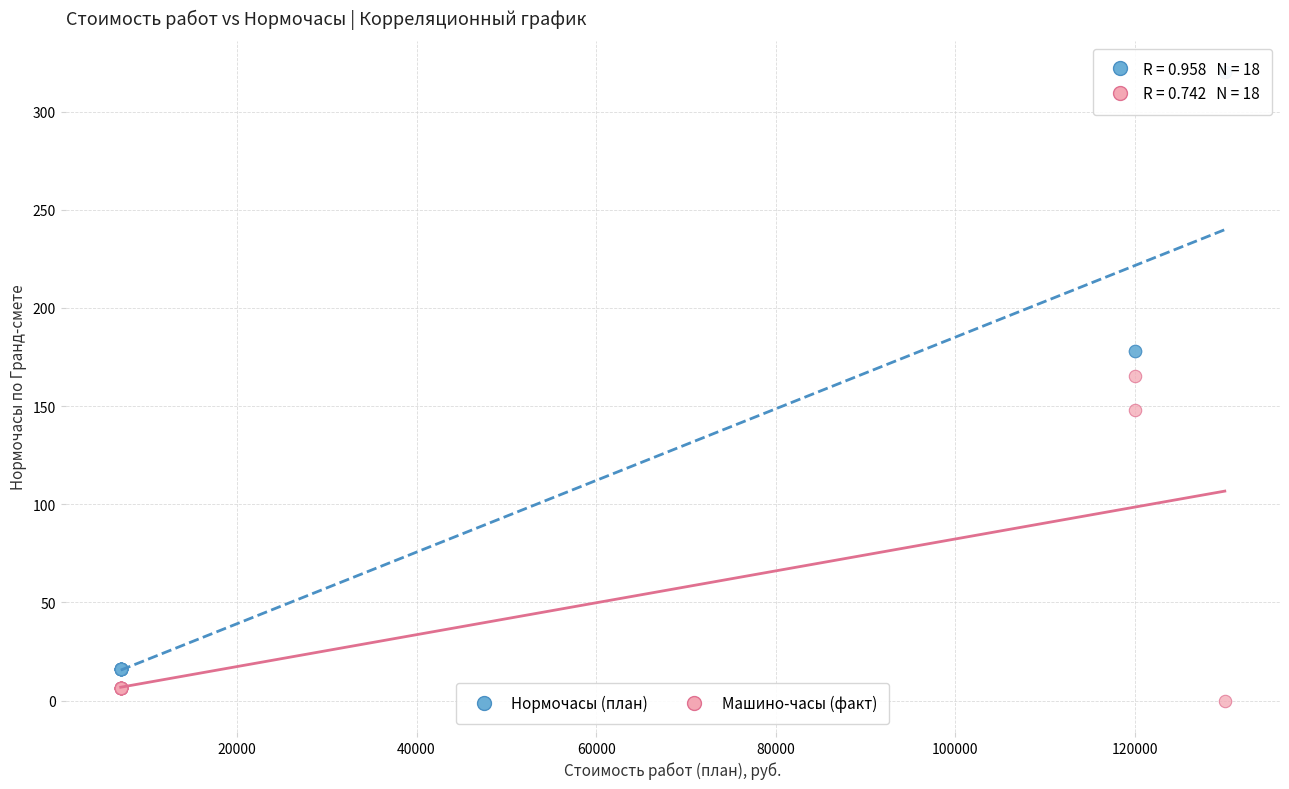

What are all the series names shown in the legend?

Нормочасы (план), Машино-часы (факт)